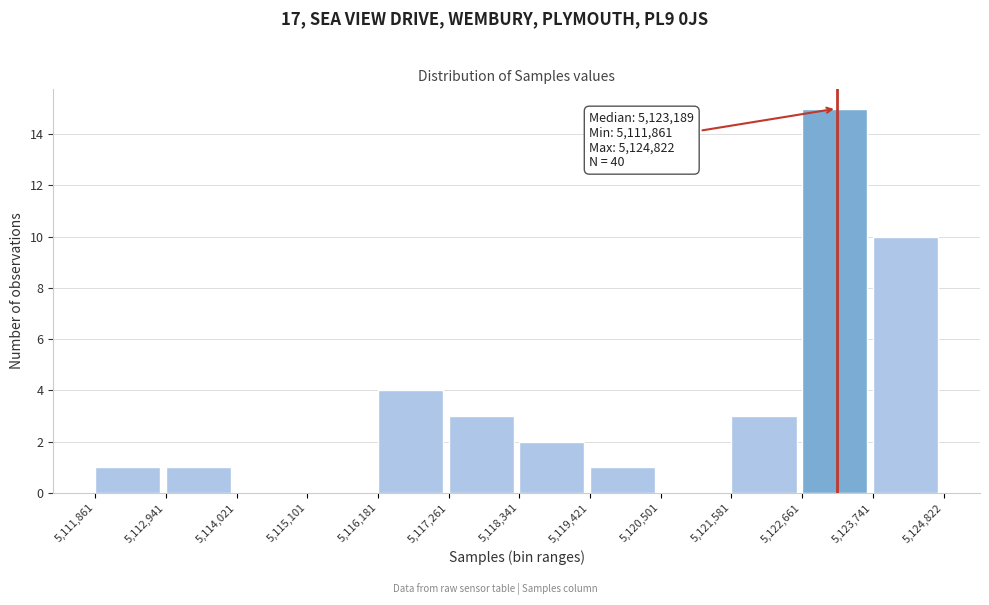

Over which range of the x-axis is the bar tallest?

5,122,661 to 5,123,741